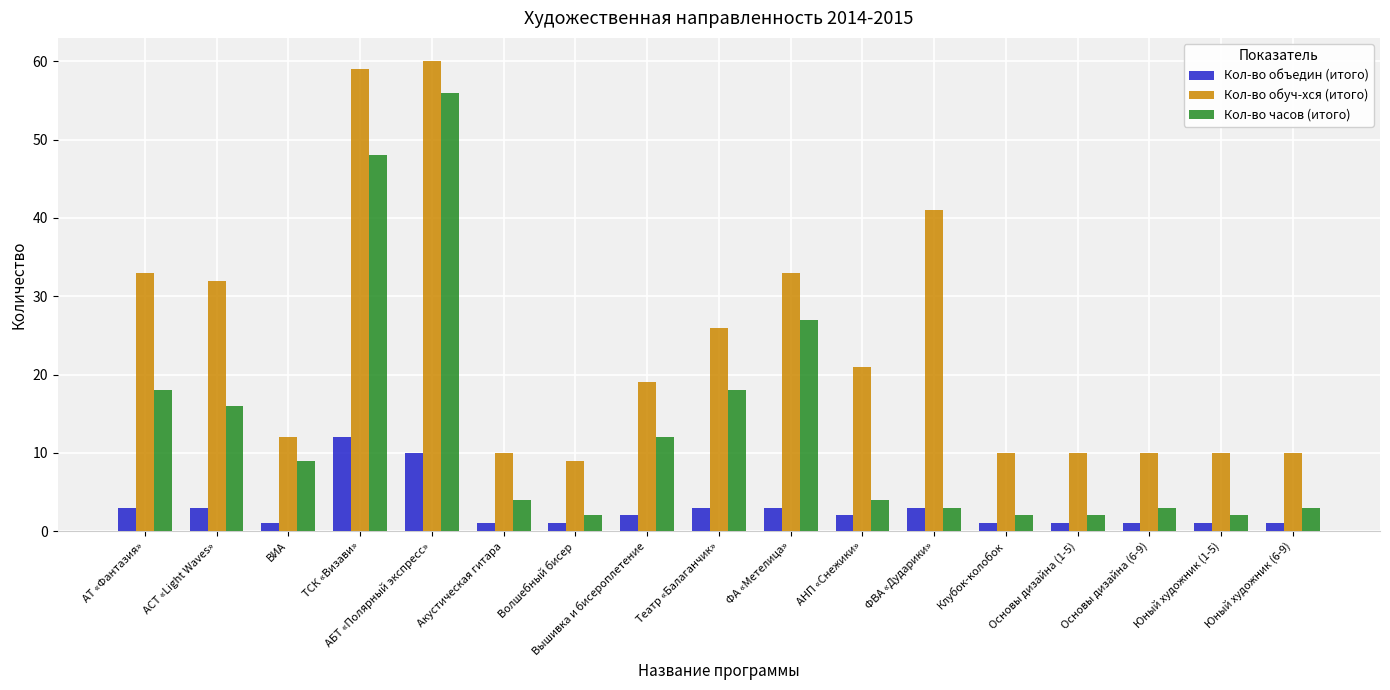

What is the difference between the maximum and minimum values in the Кол-во объедин (итого) series?

11